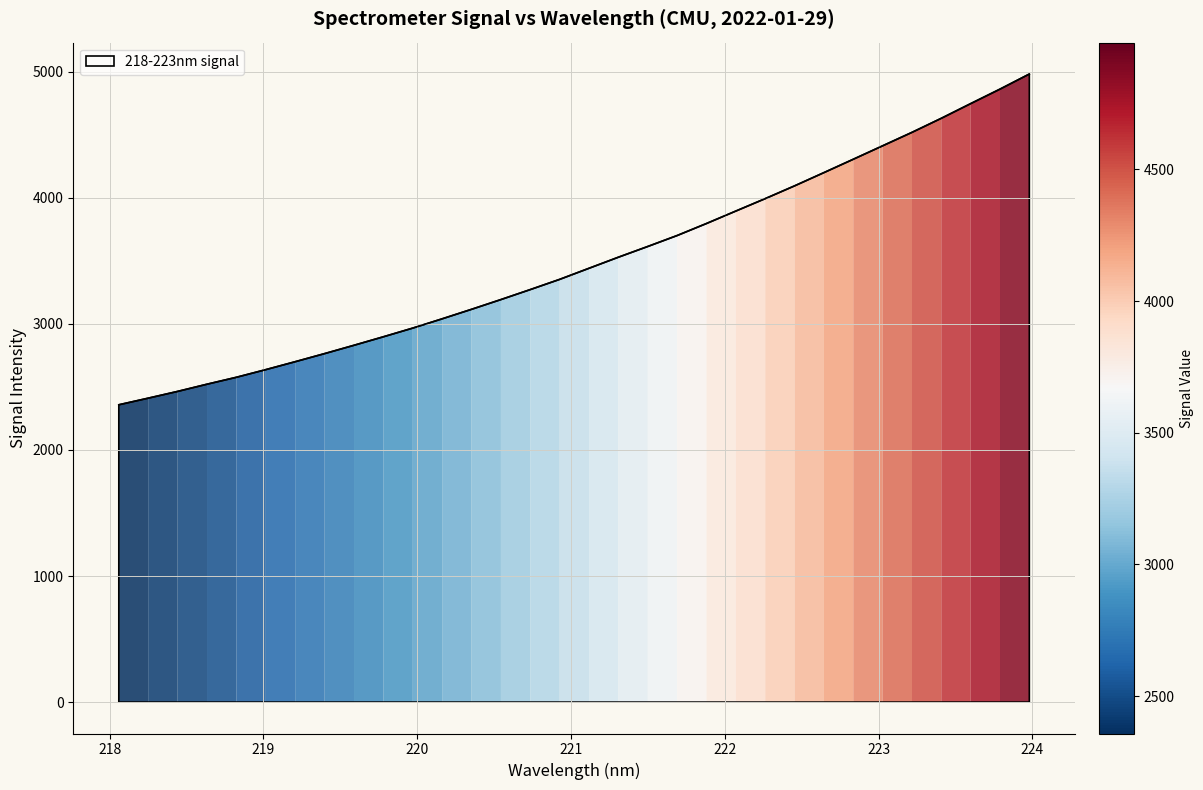

What is the difference between the maximum and minimum values?

2623.1